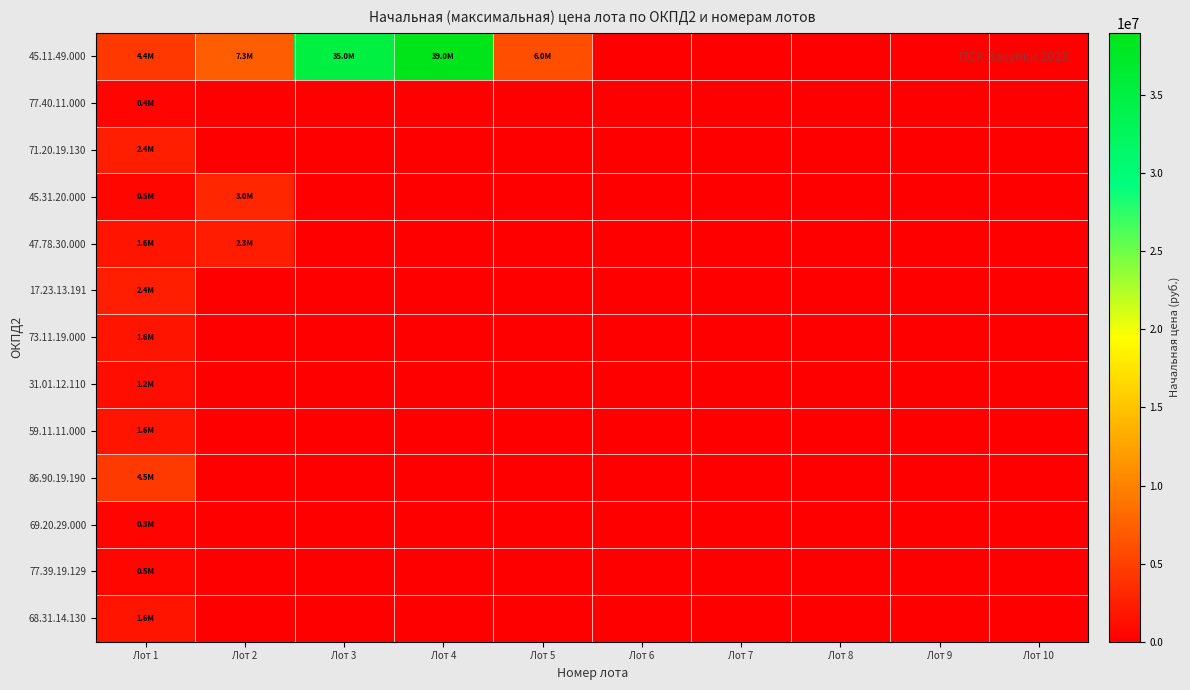

At which category is the sum across all series the highest?

Лот 4